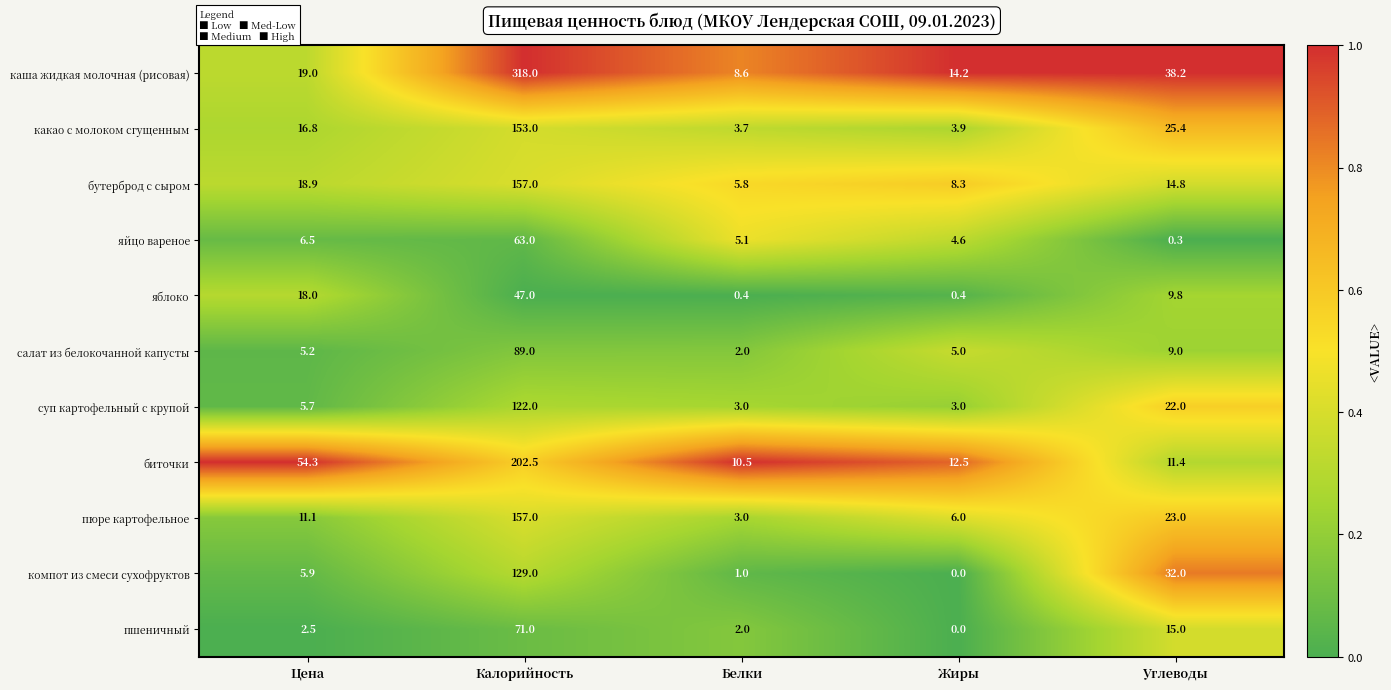

Which series changed the most between Цена and Калорийность?

каша жидкая молочная (рисовая)